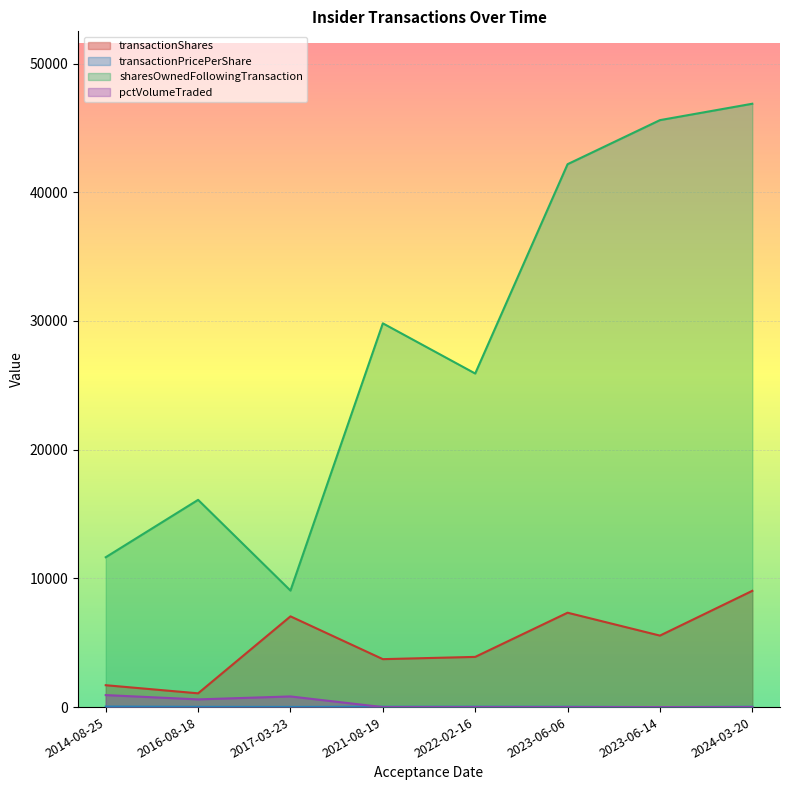

At 2016-08-18, list the series in order from largest to smallest.

sharesOwnedFollowingTransaction, transactionShares, pctVolumeTraded, transactionPricePerShare